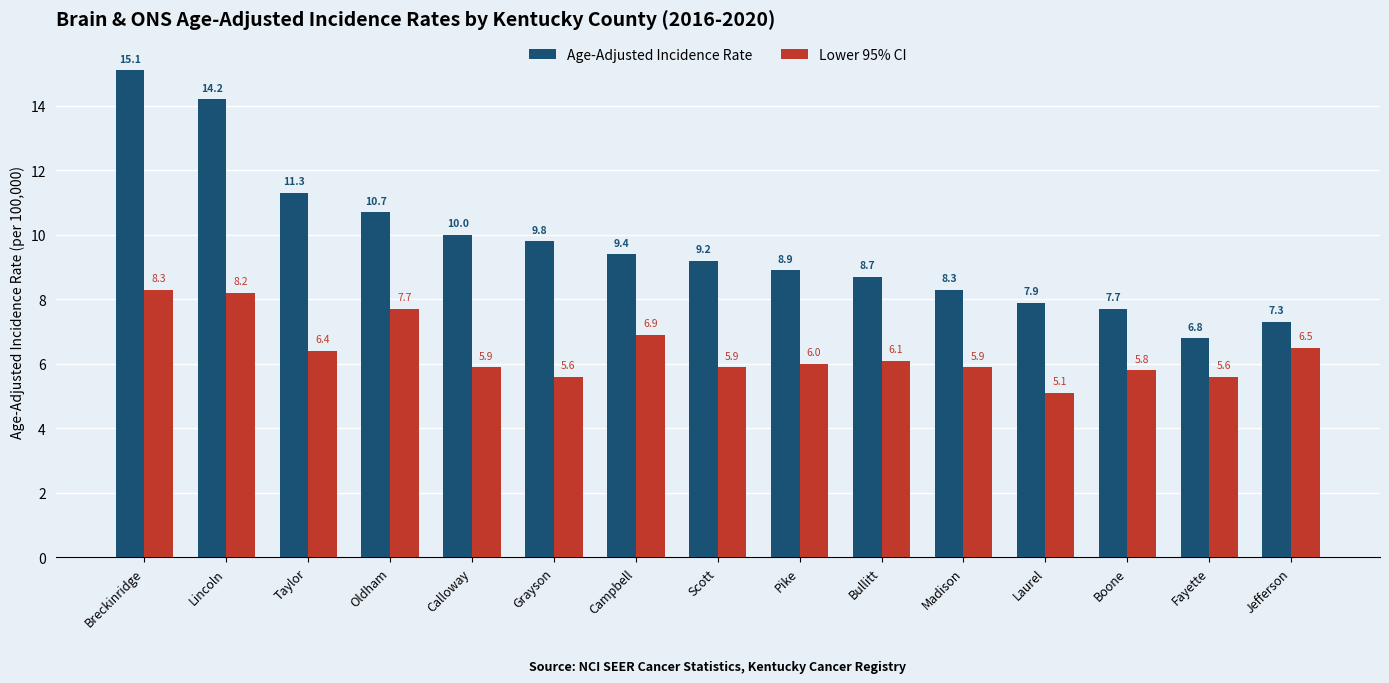

At which category is the sum across all series the highest?

Breckinridge